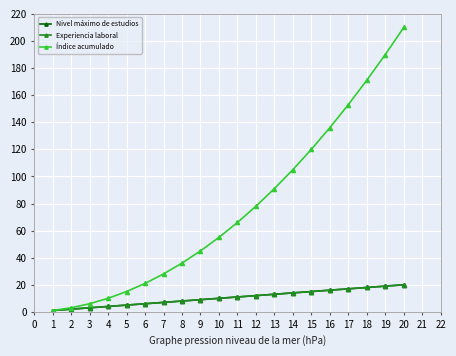

The Experiencia laboral series shows 10 at 19. True or false?

False